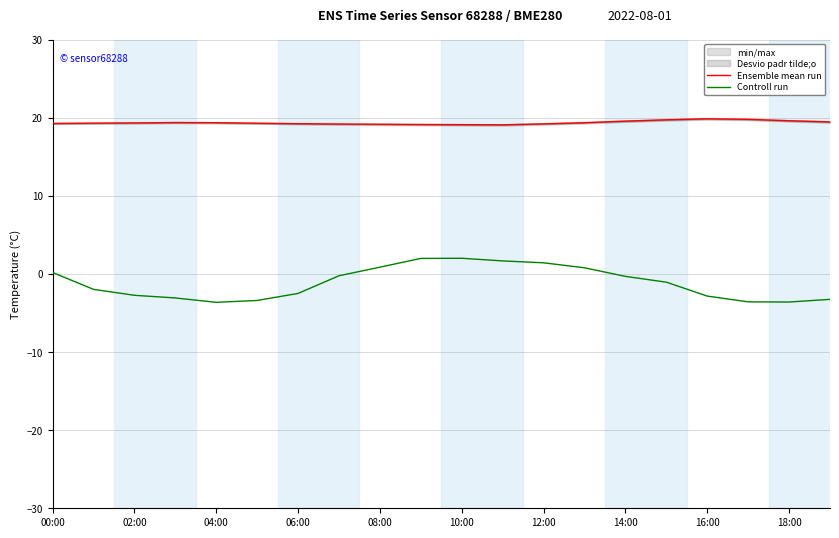

The Controll run series shows -3.6 at 18:00. True or false?

True